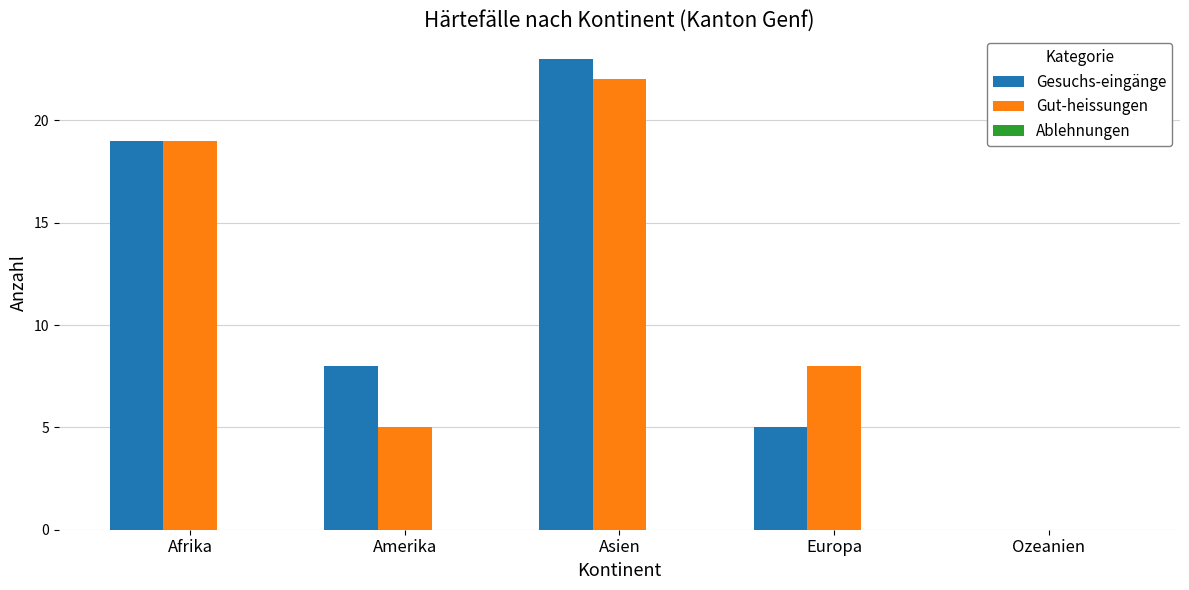

Which series has the largest total across all categories?

Gesuchs-eingänge